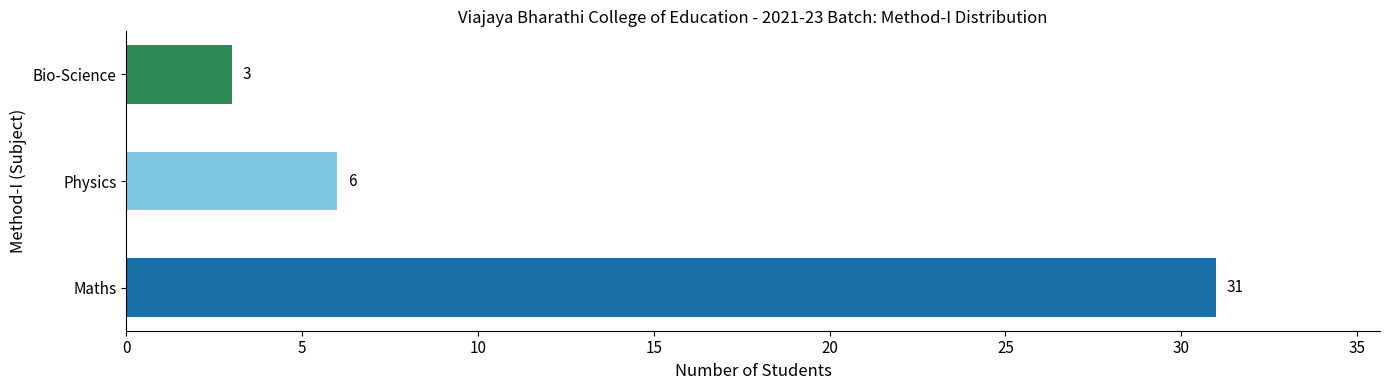

Reading top to bottom, extract all data points from this chart.

Bio-Science=3	Physics=6	Maths=31